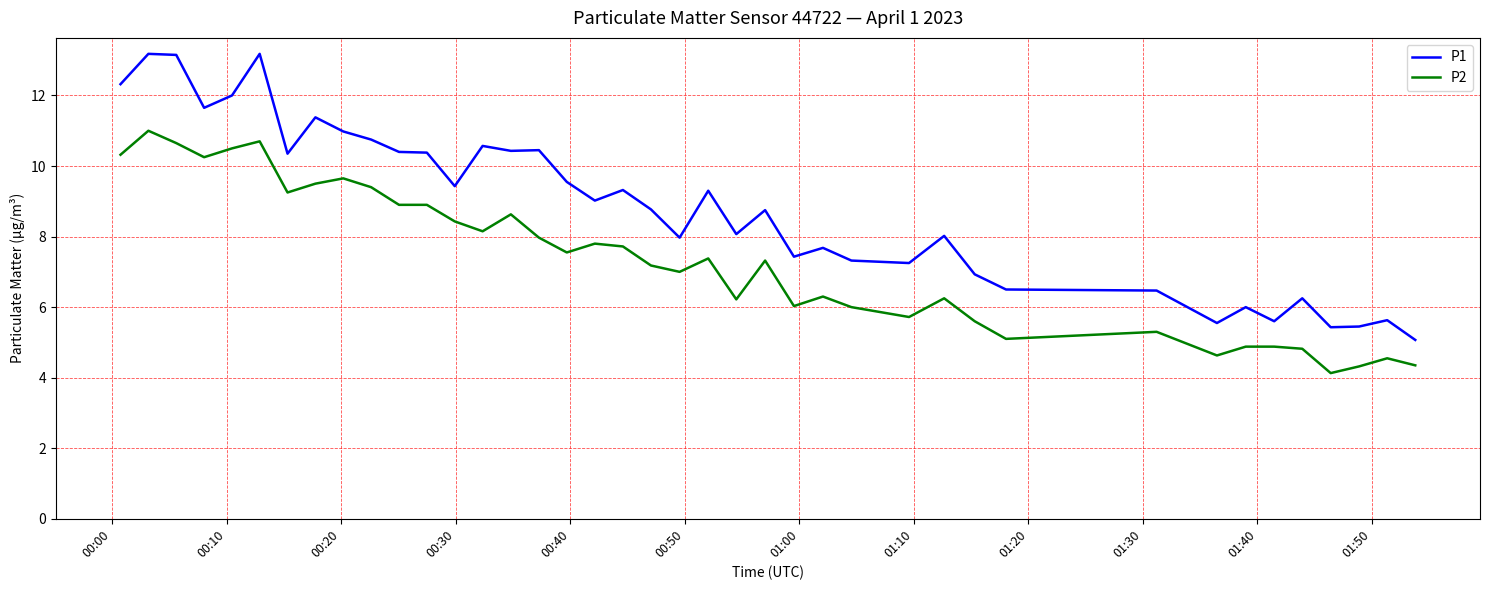

Which series has the largest total across all categories?

P1